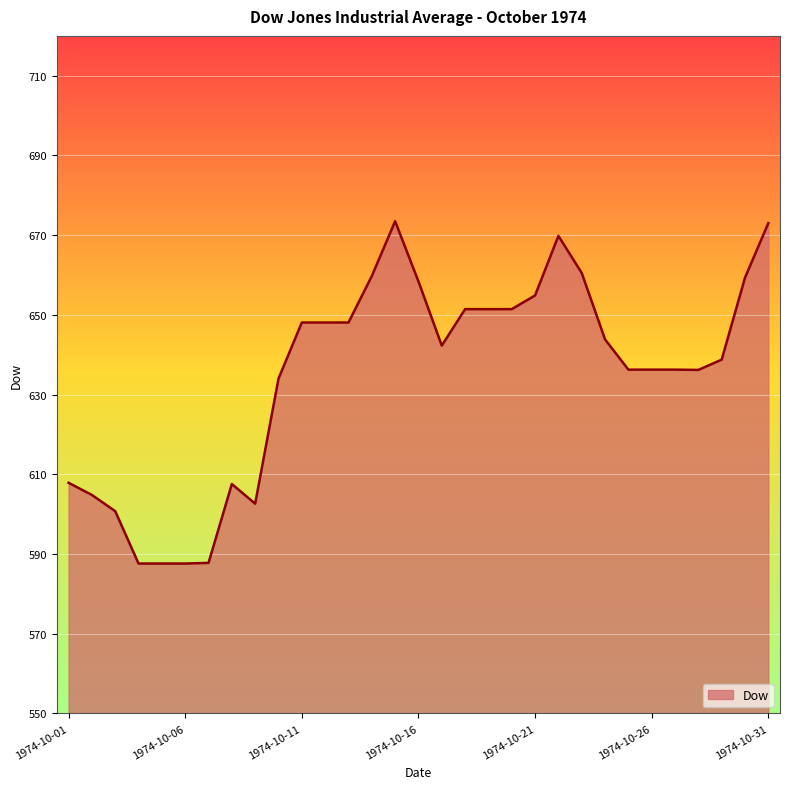

What is the greatest value displayed?

673.5